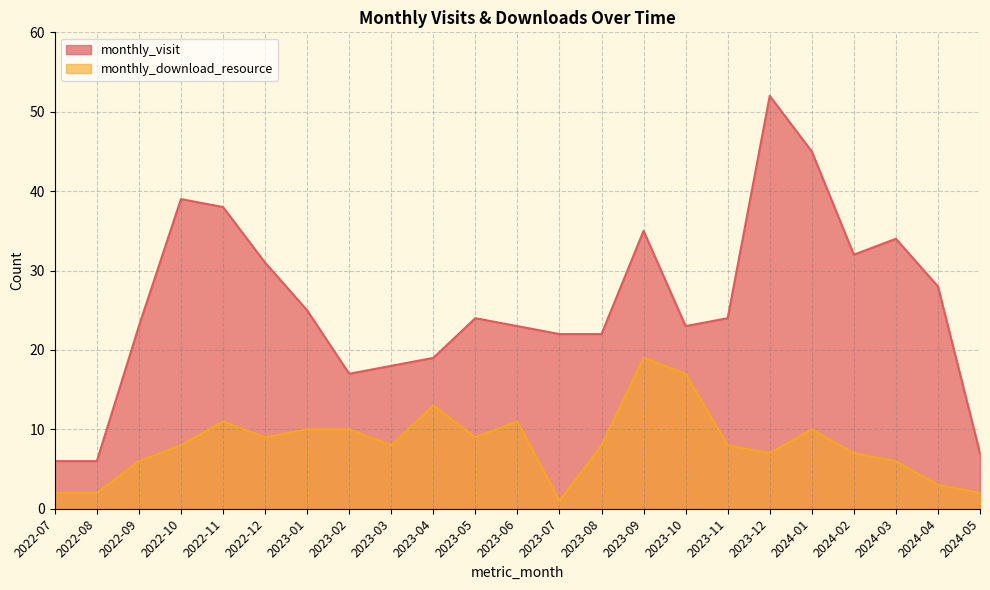

How many lines are shown in the chart?

2